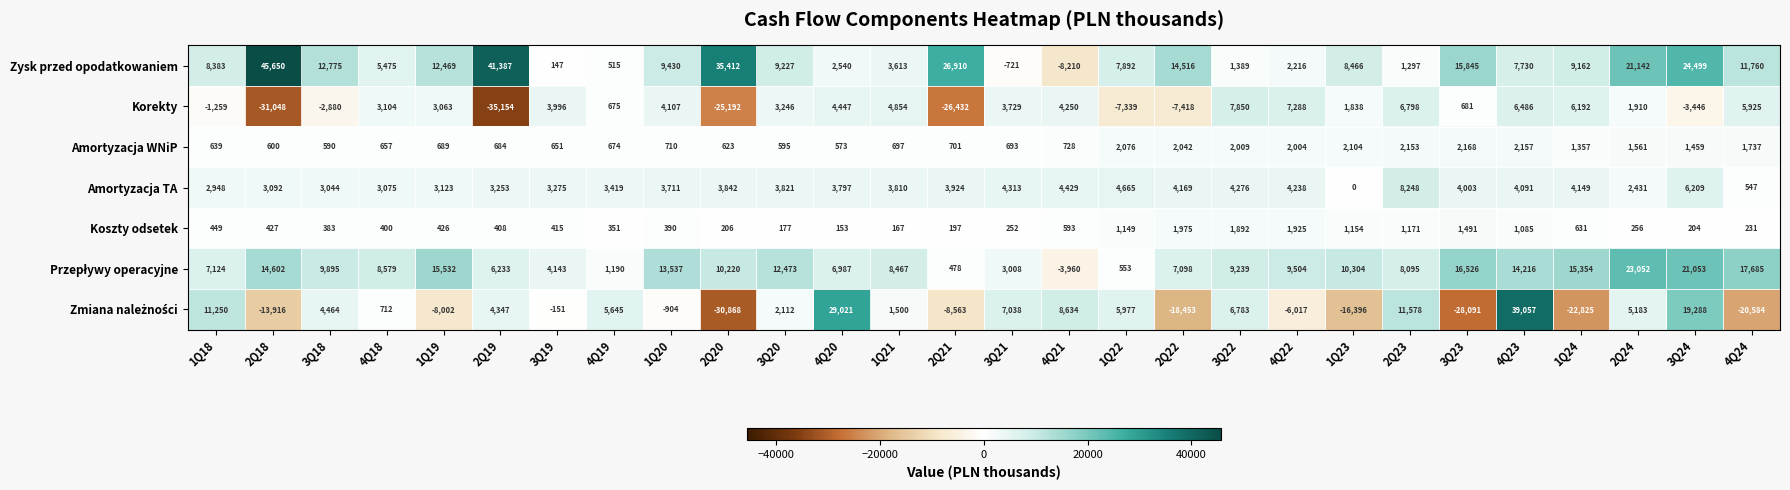

At which category is the sum across all series the highest?

4Q23